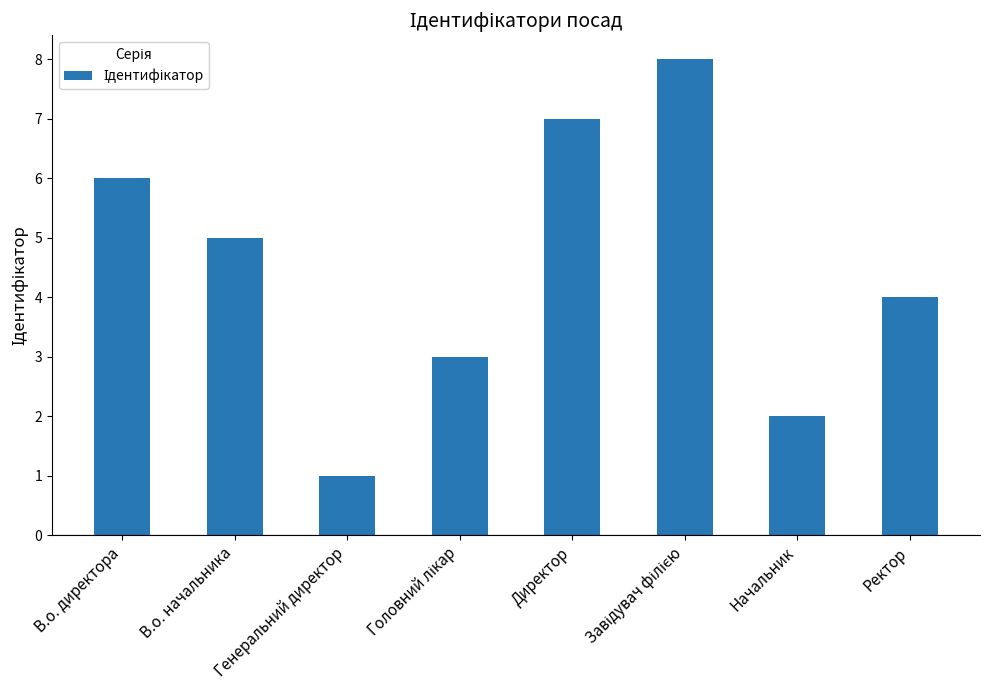

Reading left to right, extract all data points from this chart.

6	5	1	3	7	8	2	4